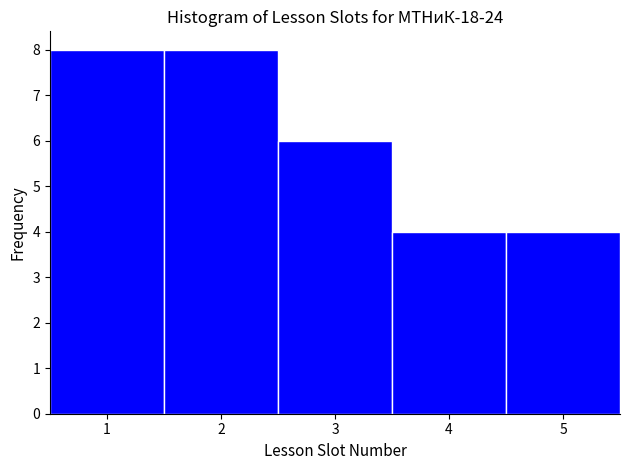

Reading left to right, transcribe this chart: for each bar, give the range it covers on the x-axis and its height. The values are not printed on the chart, so give them approximately, as read against the axis.

0.5 to 1.5: 8
1.5 to 2.5: 8
2.5 to 3.5: 6
3.5 to 4.5: 4
4.5 to 5.5: 4